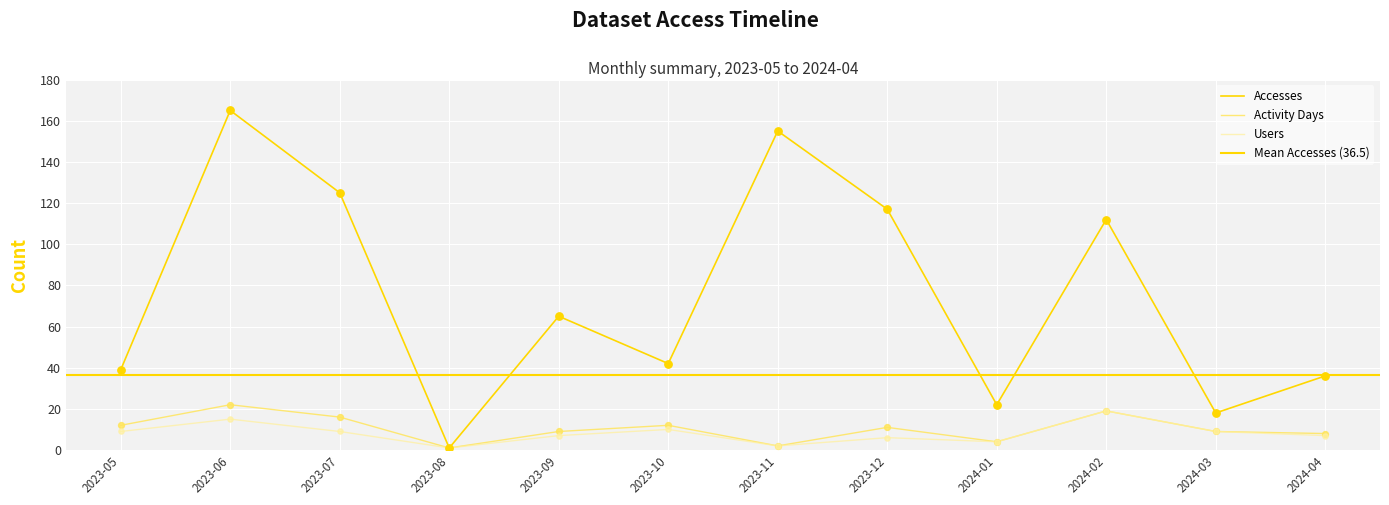

Which series has the largest total across all categories?

Accesses